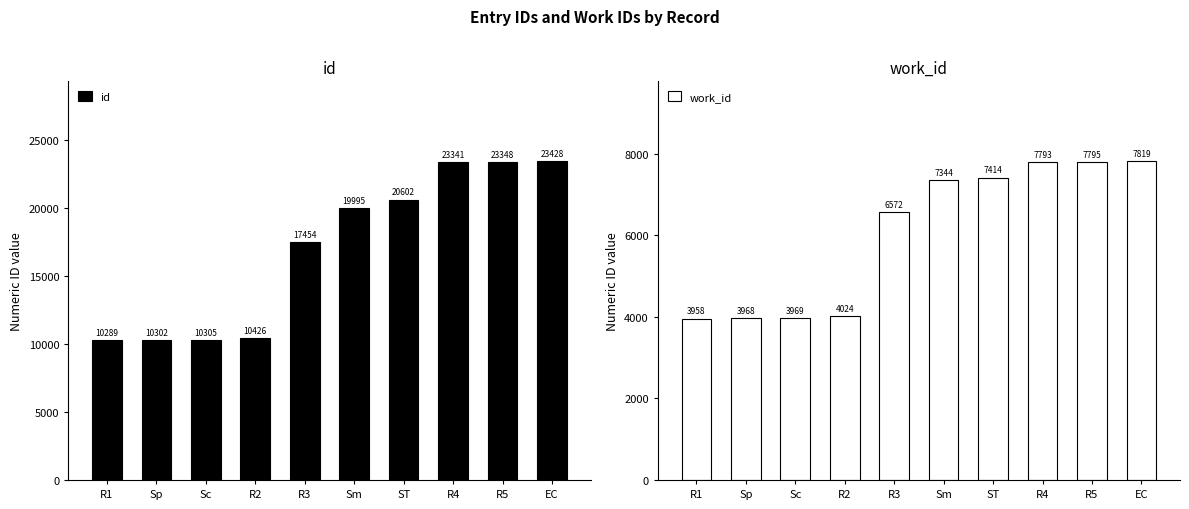

What is the total value across all series at ST?

28016